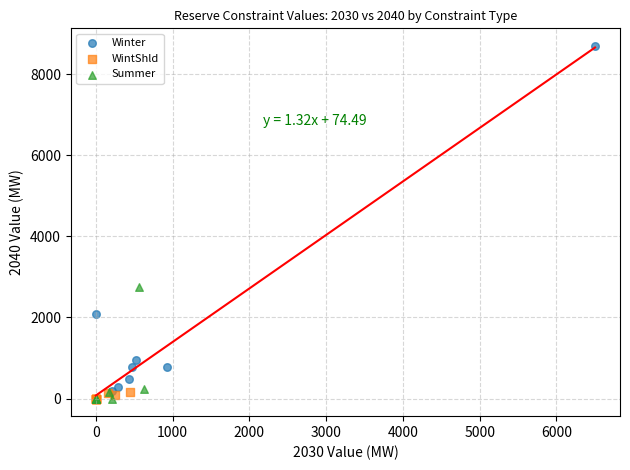

Which series has the widest spread of Y values?

Winter